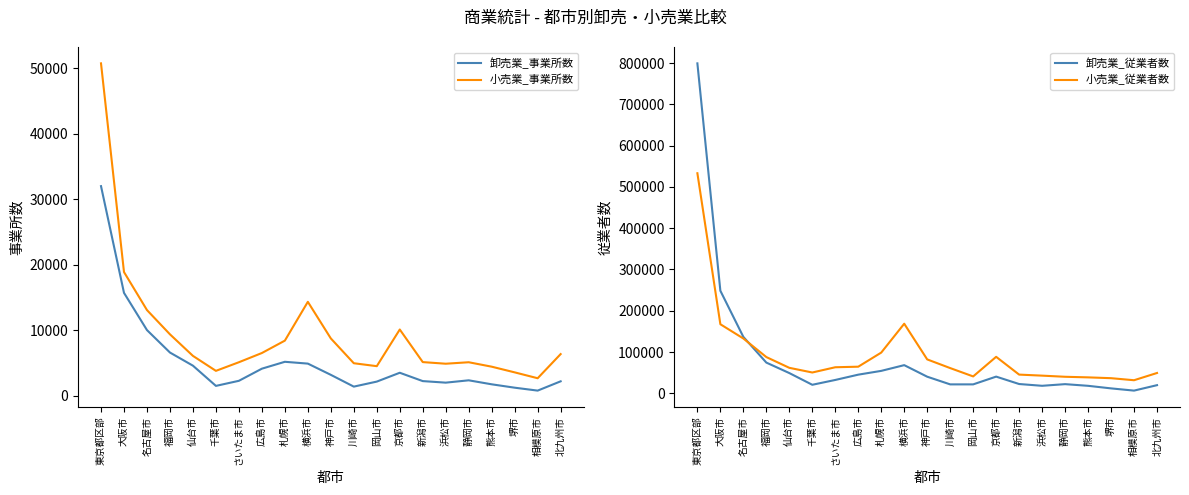

List the series in order of their peak value, highest first.

卸売業_従業者数, 小売業_従業者数, 小売業_事業所数, 卸売業_事業所数